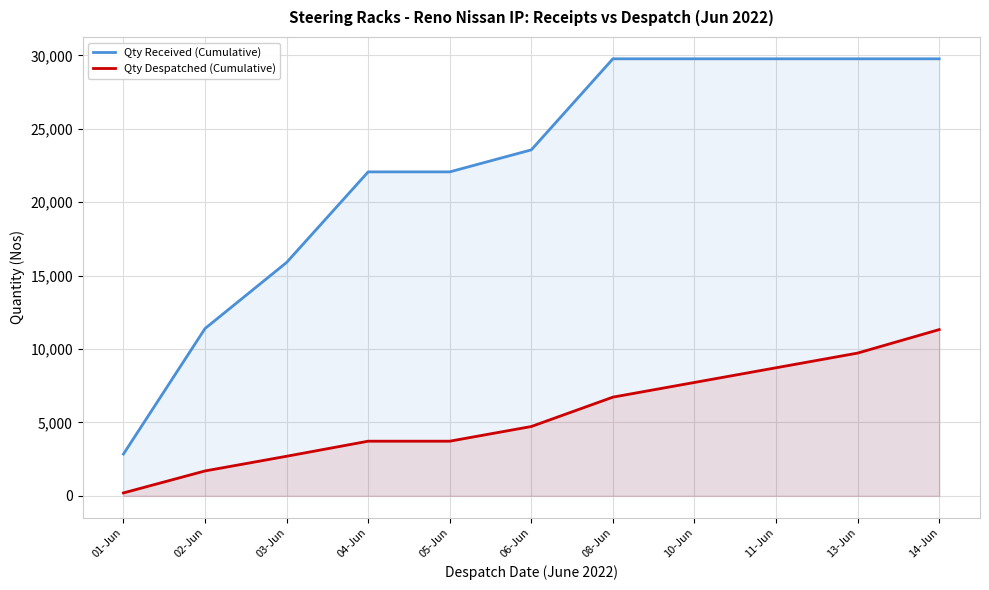

Reading left to right, extract all data points from this chart.

Qty Received (Cumulative): 01-Jun=2847	02-Jun=11395	03-Jun=15895	04-Jun=22063	05-Jun=22063	06-Jun=23563	08-Jun=29763	10-Jun=29763	11-Jun=29763	13-Jun=29763	14-Jun=29763
Qty Despatched (Cumulative): 01-Jun=200	02-Jun=1697	03-Jun=2697	04-Jun=3723	05-Jun=3723	06-Jun=4723	08-Jun=6723	10-Jun=7723	11-Jun=8723	13-Jun=9723	14-Jun=11323